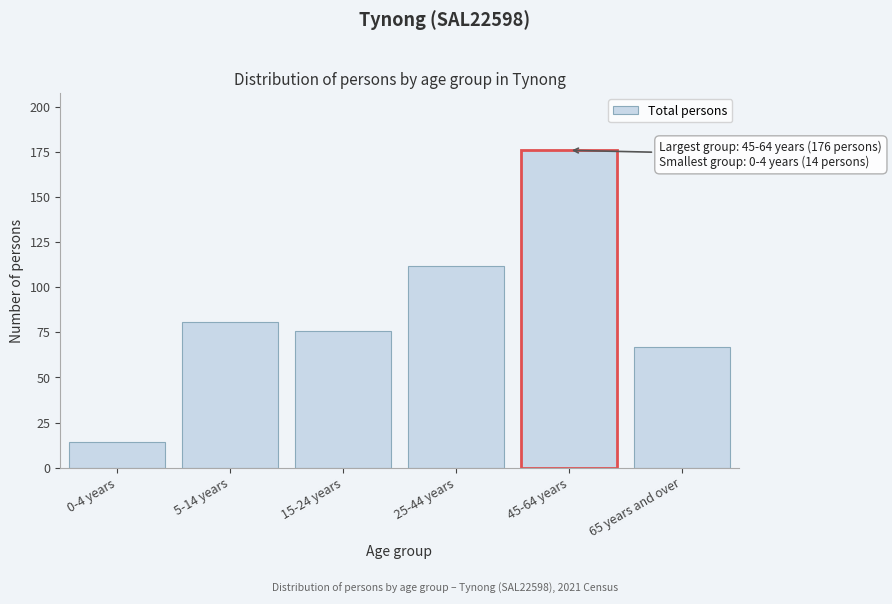

Reading left to right, extract all data points from this chart.

14	81	76	112	176	67